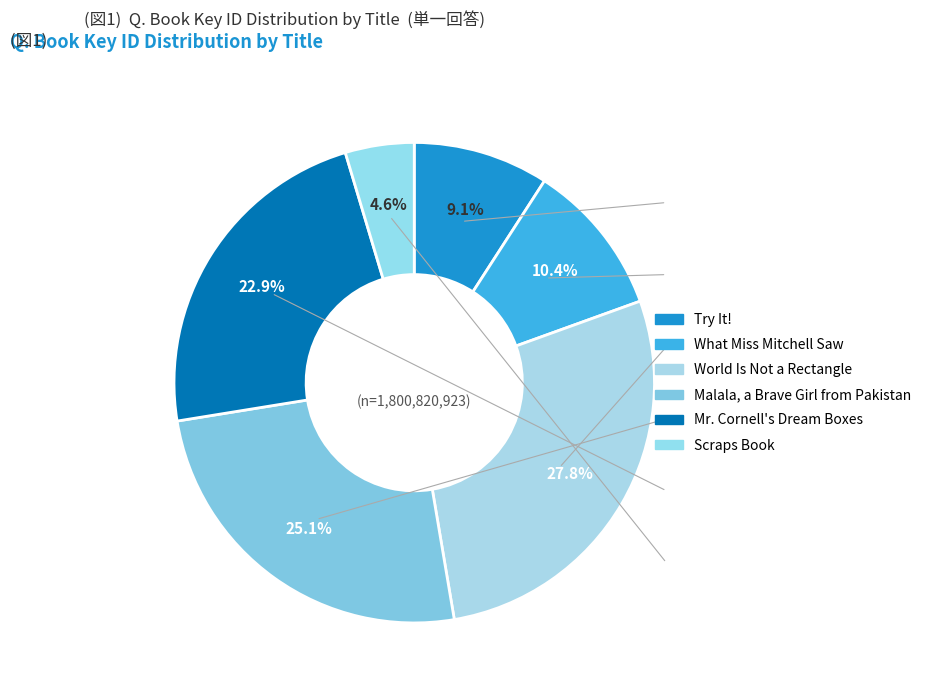

Is it true that What Miss Mitchell Saw is 10% of the pie?

True